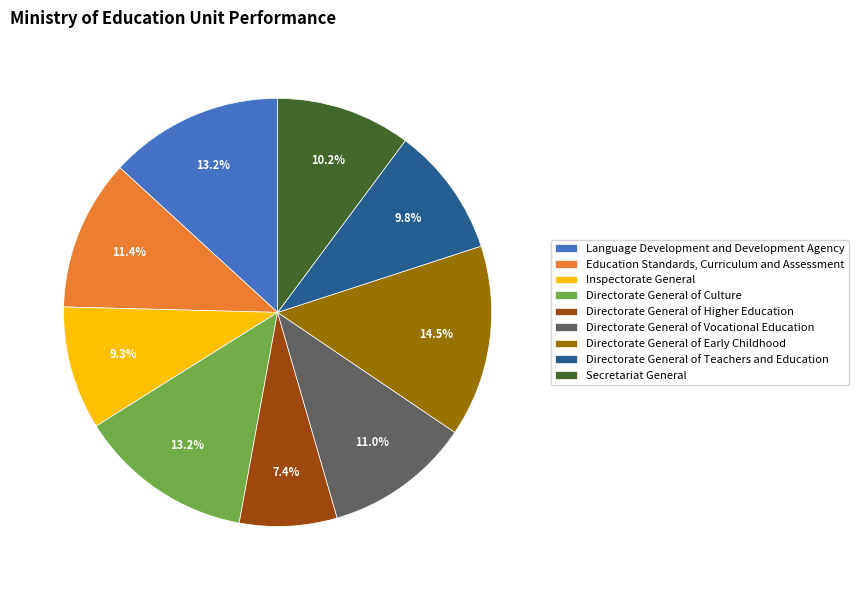

What is the largest slice in the pie chart?

Directorate General of Early Childhood